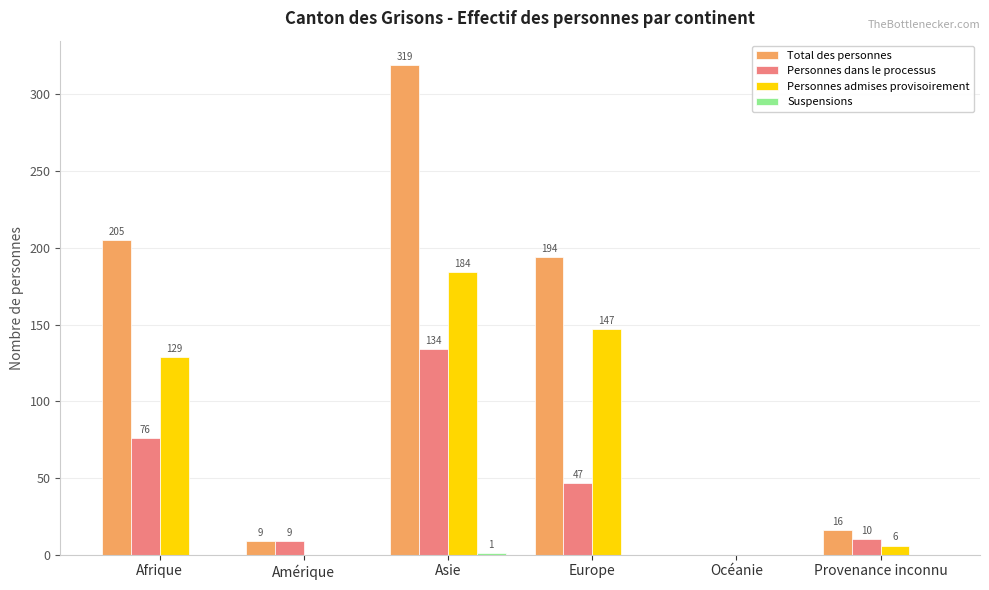

What is the sum of the Total des personnes values at Afrique and Océanie?

205